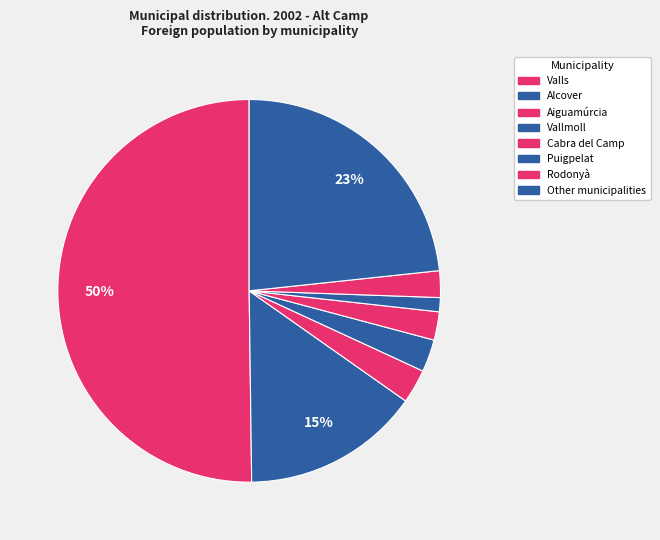

True or false: Rodonyà accounts for 1% of the total.

False